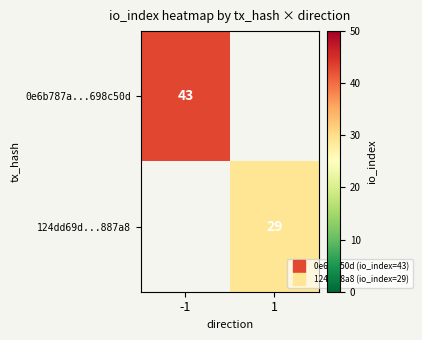

Rank the series at 1 from highest to lowest value.

124dd69d...887a8, 0e6b787a...698c50d